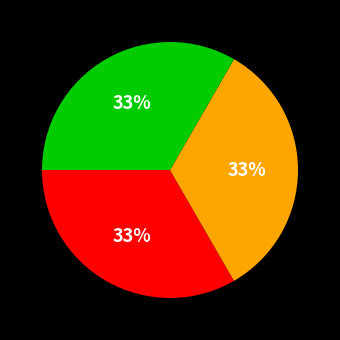

Does any single category account for the majority?

No